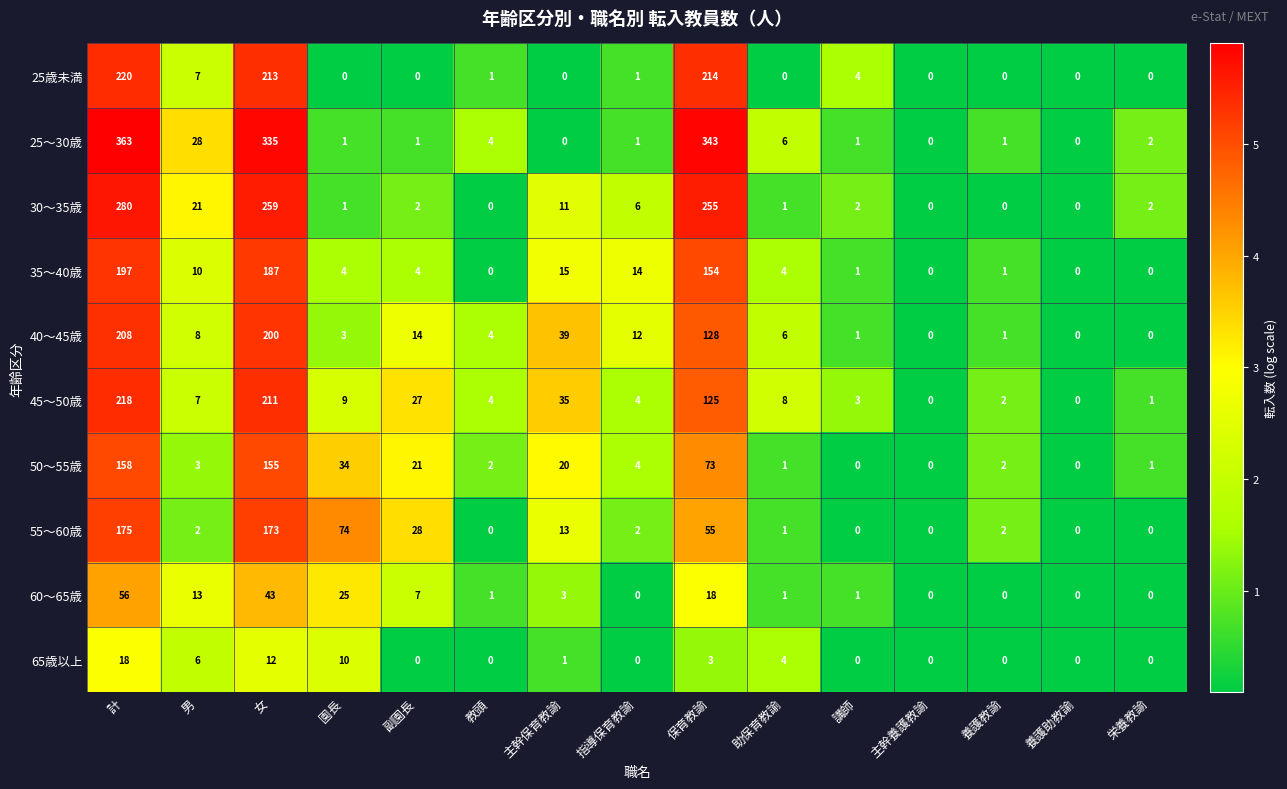

Count the number of data series in this chart.

10